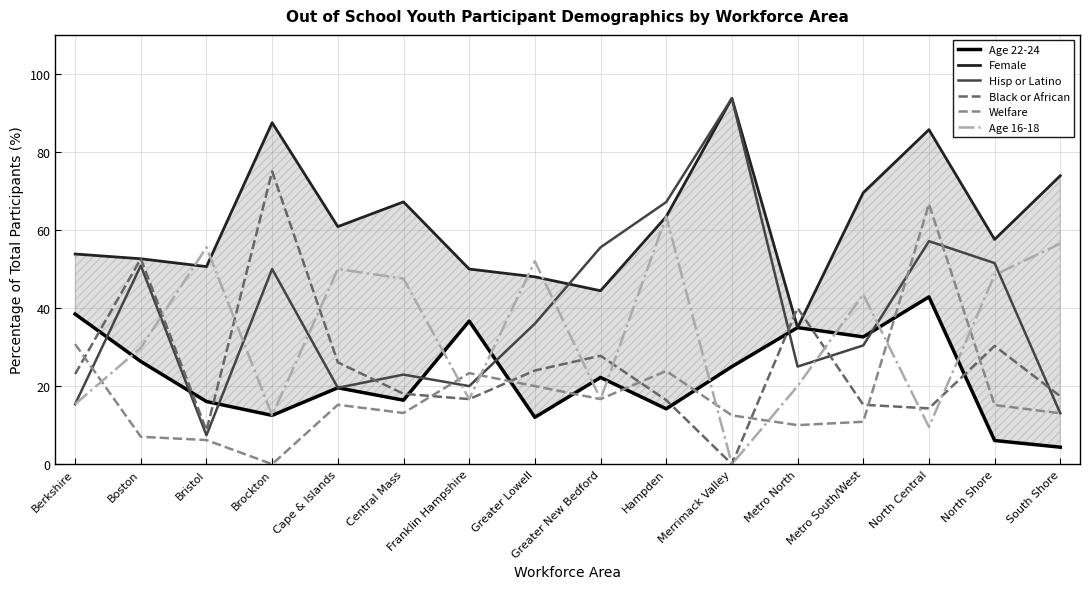

At which category does Welfare reach its first local peak?

Cape & Islands